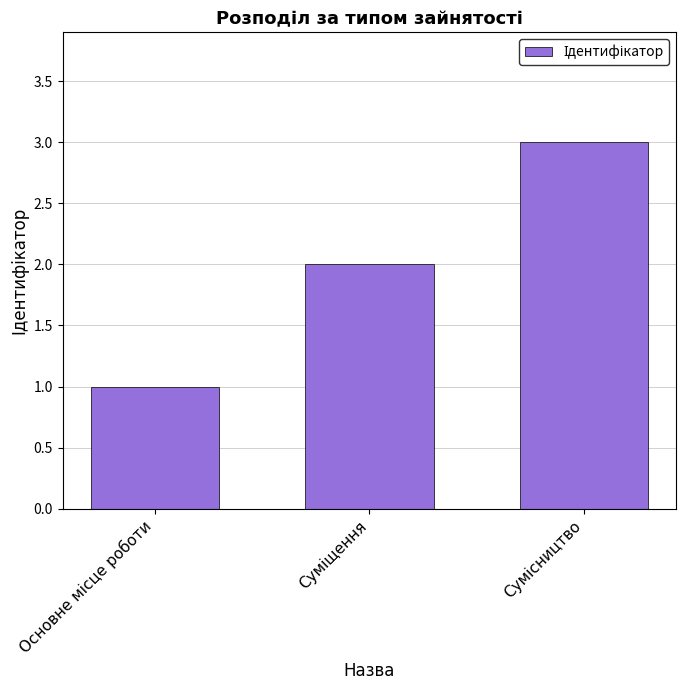

What is the greatest value displayed?

3